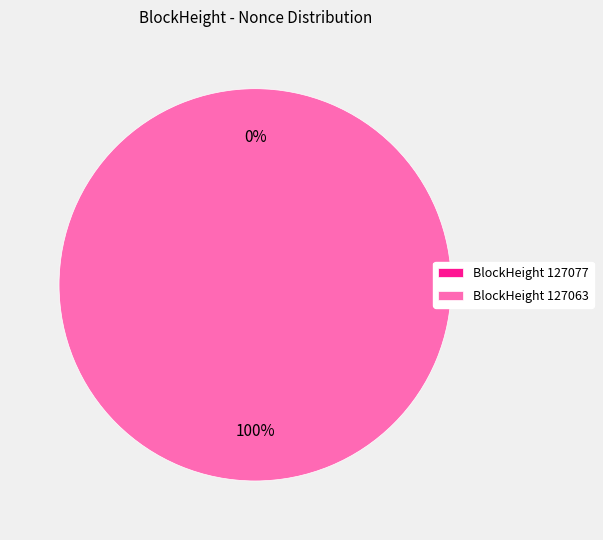

What percentage is the 127063 slice, to the nearest percent?

100%